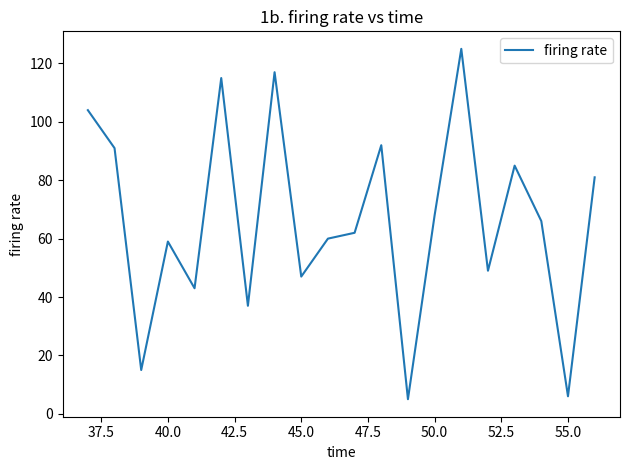

Does the chart display data point markers on the line(s)?

No